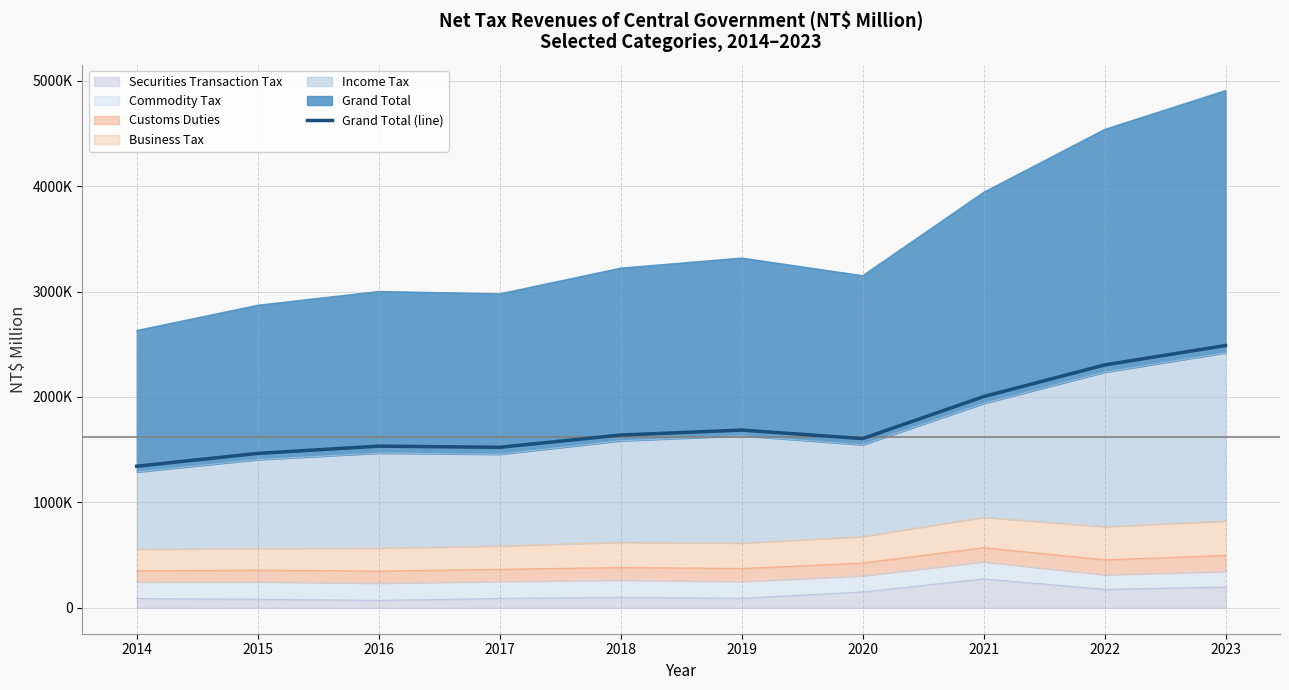

How many data points are less than 1639217?

5